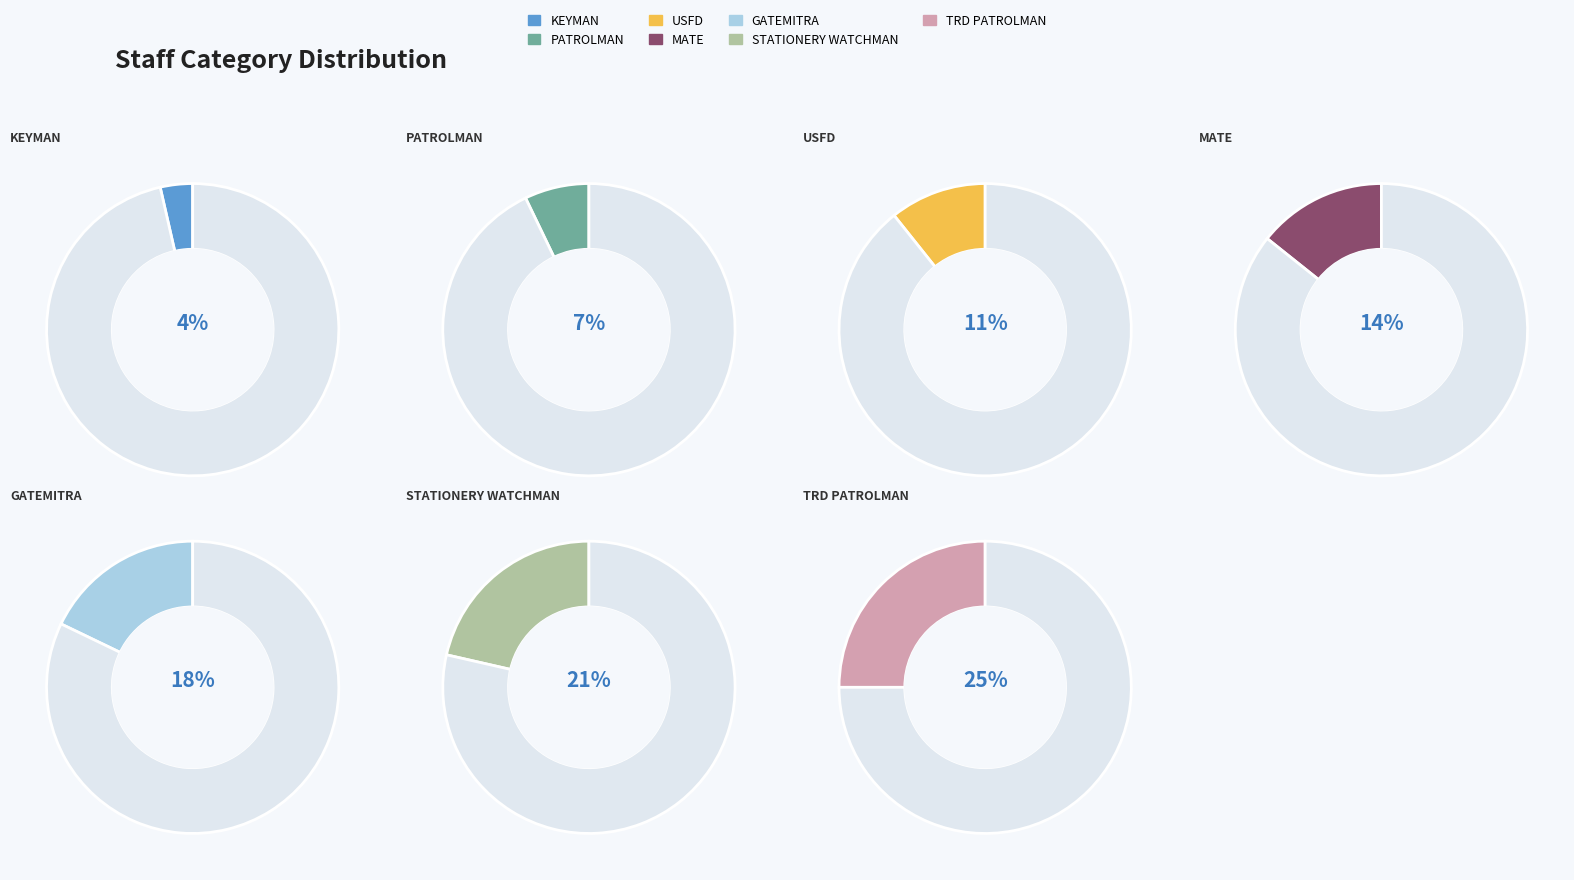

How many slices are in this pie chart?

7